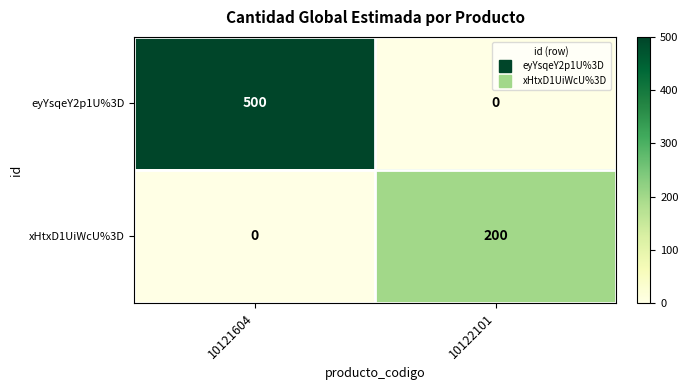

What is the difference between the xHtxD1UiWcU%3D values at 10121604 and 10122101?

200